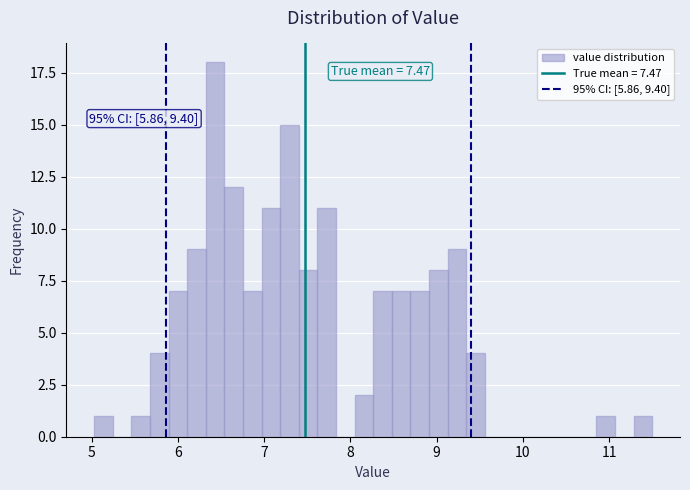

Read against the x-axis, roughly where is the centre of the tallest bar?

6.4